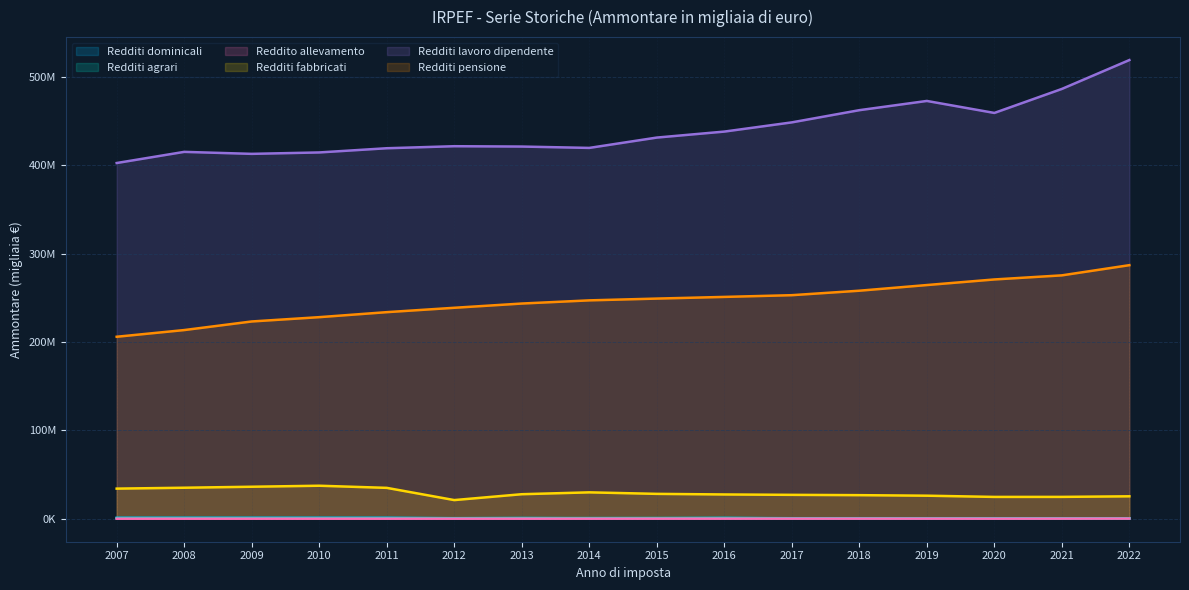

True or false: Redditi agrari has a value of 464802.0 at 2021.

True